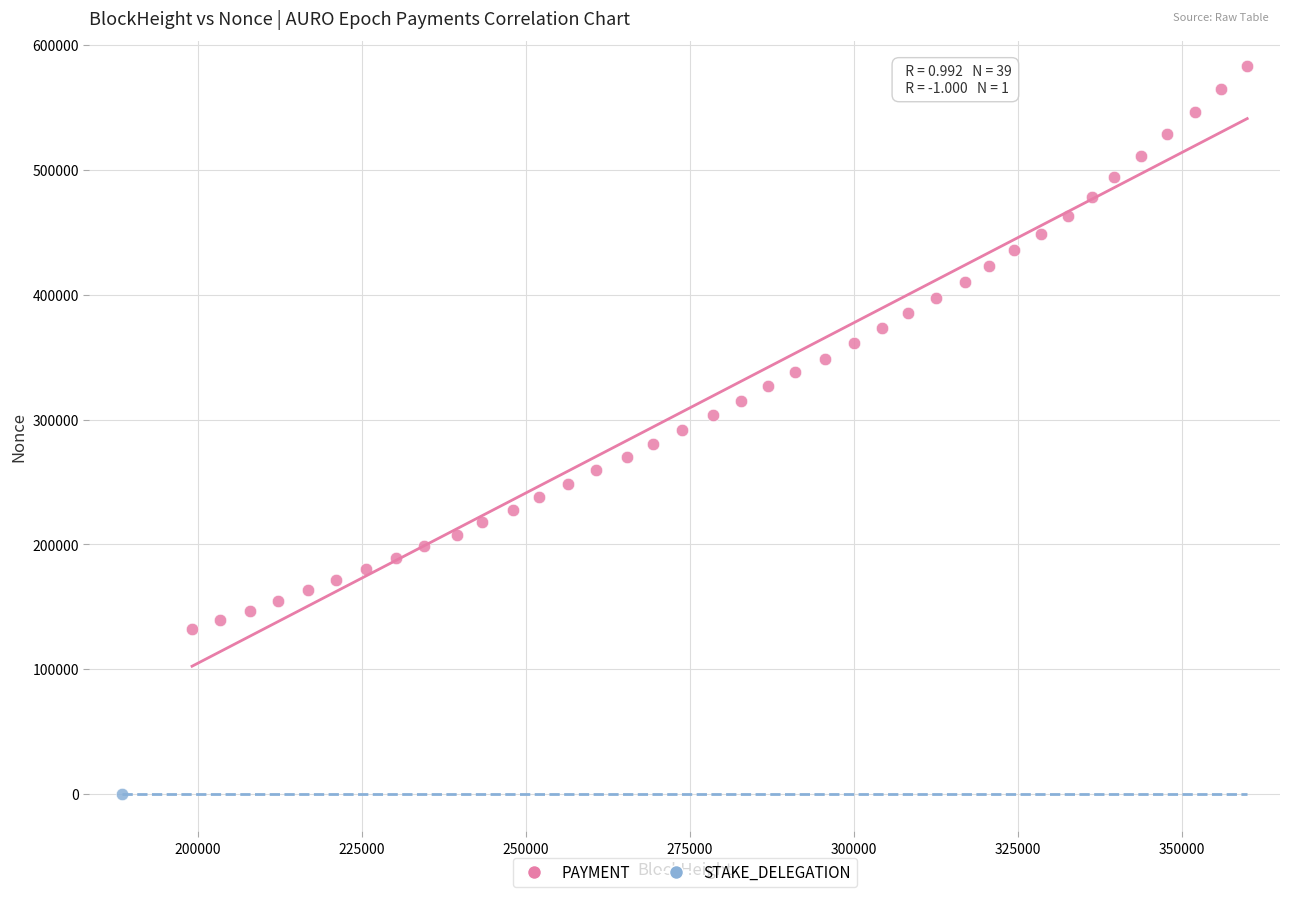

What are all the series names shown in the legend?

PAYMENT, STAKE_DELEGATION